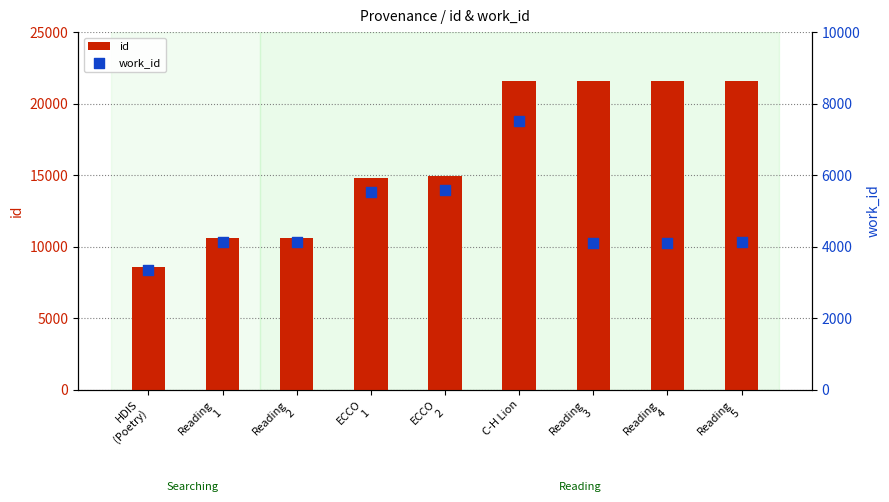

At how many categories does at least one series exceed 16608?

4